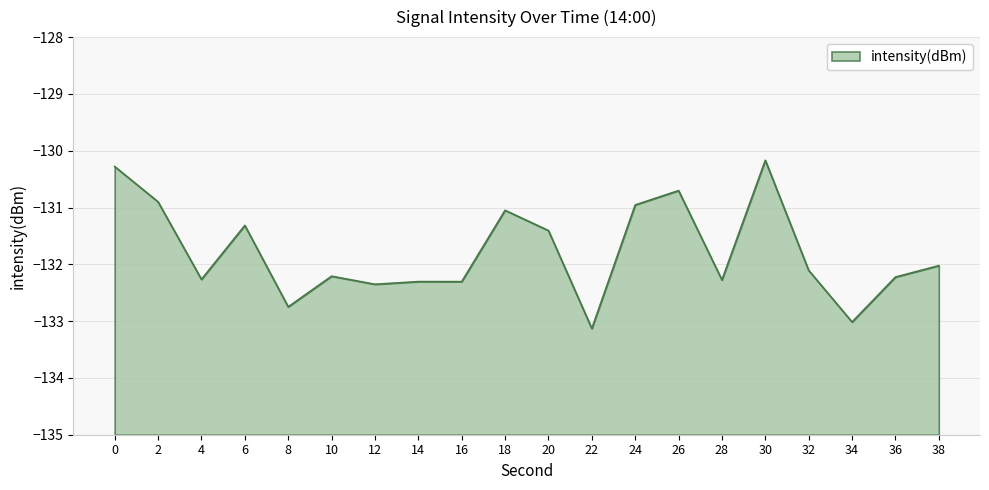

Where is the data nearest to the value -131?

24